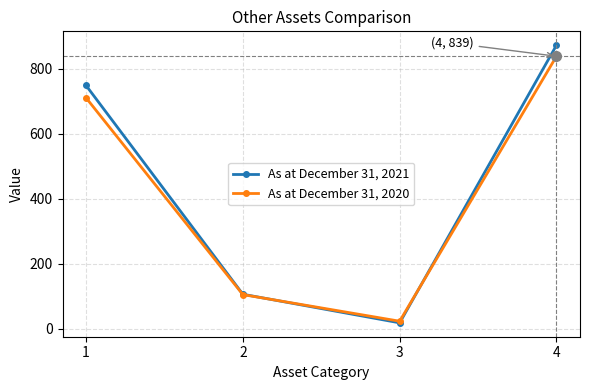

Reading right to left, transcribe all the data shown in this chart.

As at December 31, 2021: 873	18	106	749
As at December 31, 2020: 839	23	105	711